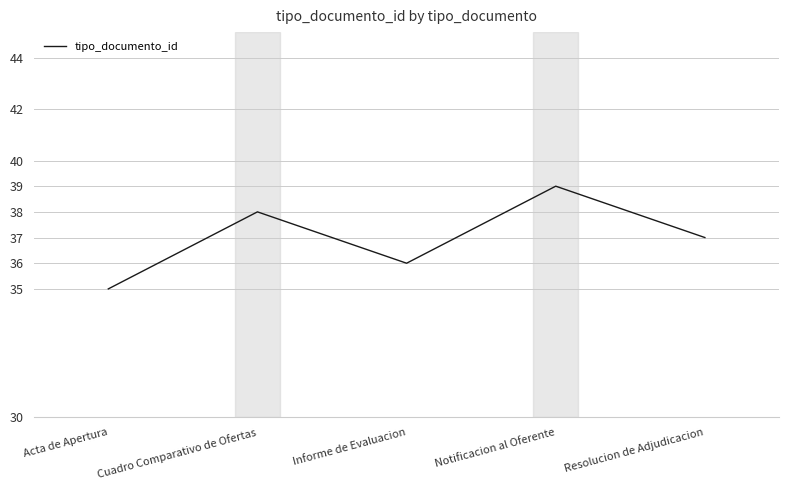

What position from the right is Informe de Evaluacion?

3